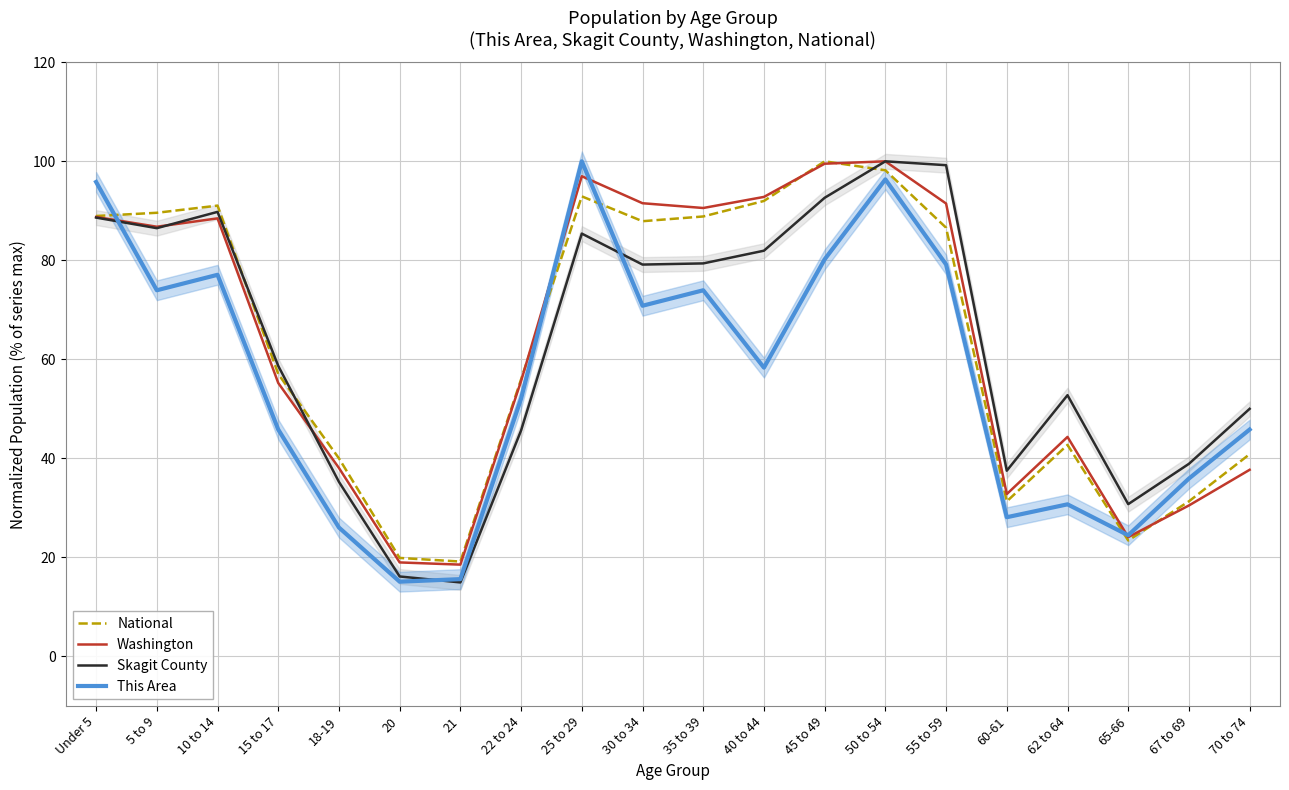

What is the value of the National point at the 6th from the left?

19.9